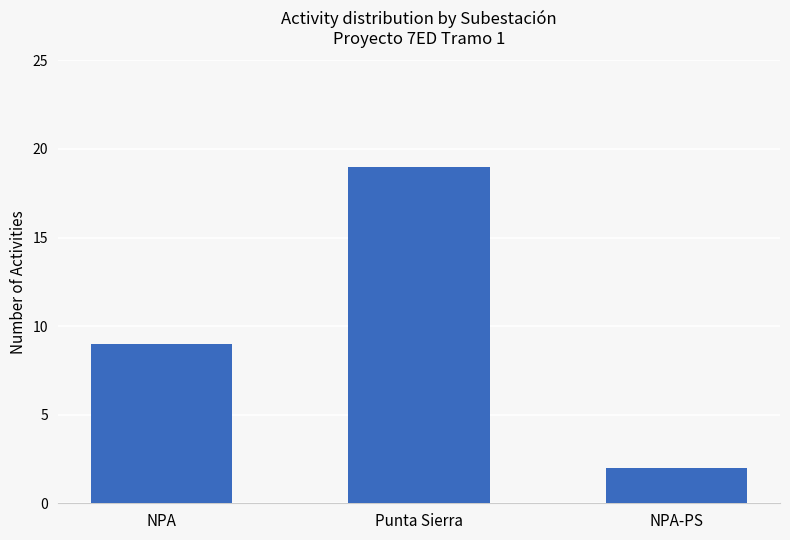

Between Punta Sierra and NPA, which is larger?

Punta Sierra